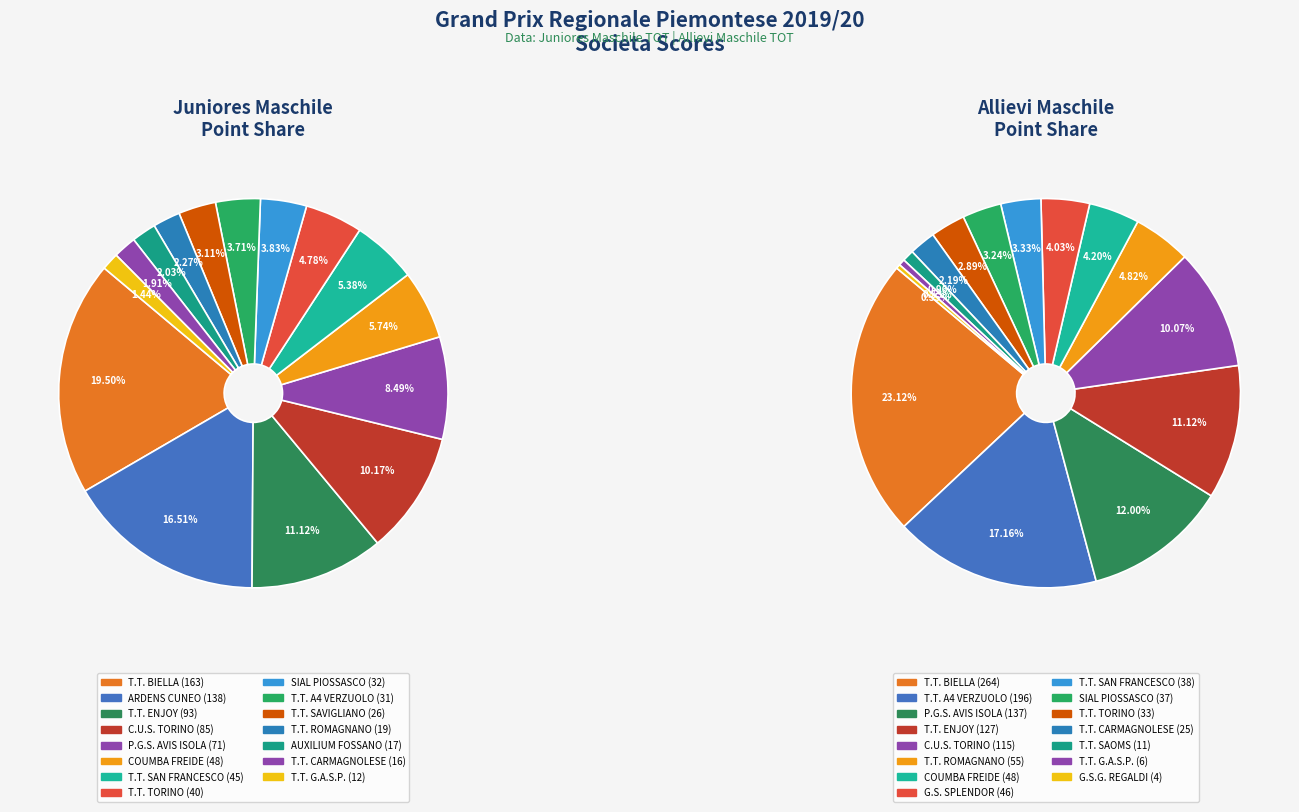

What is the spread (max minus min) of values at 12?

6